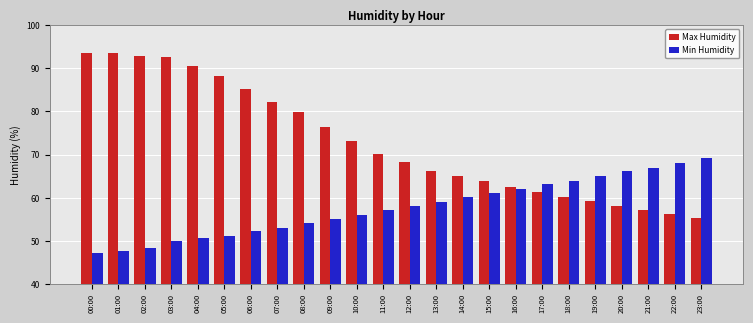

The value of Min Humidity at 11:00 is 57.2. True or false?

True